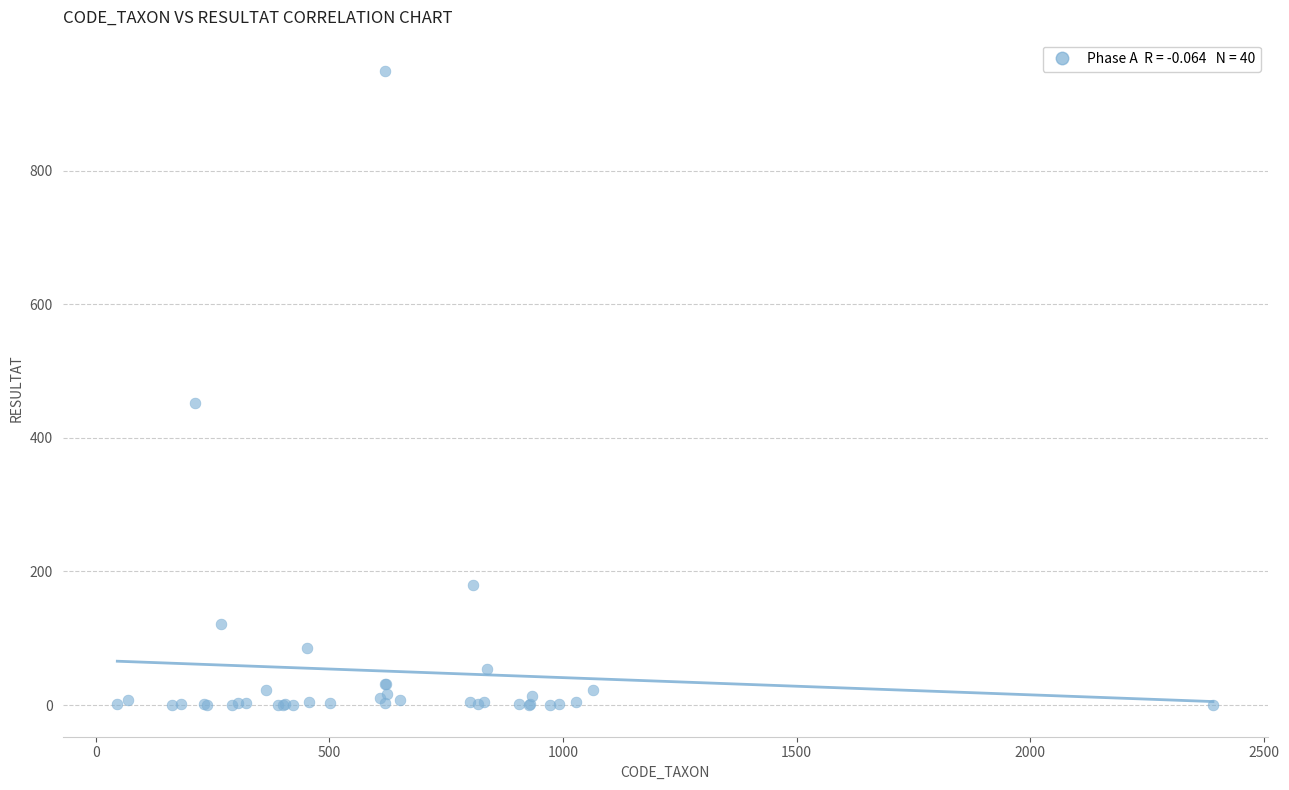

What Y value in the scatter plot is closest to 474?

452